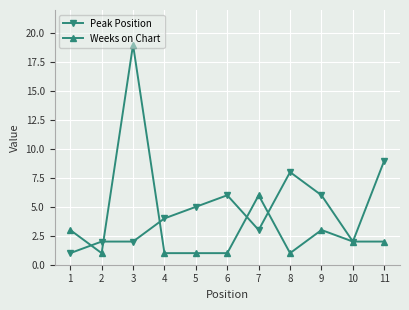

What is the average value of the Peak Position series?

4